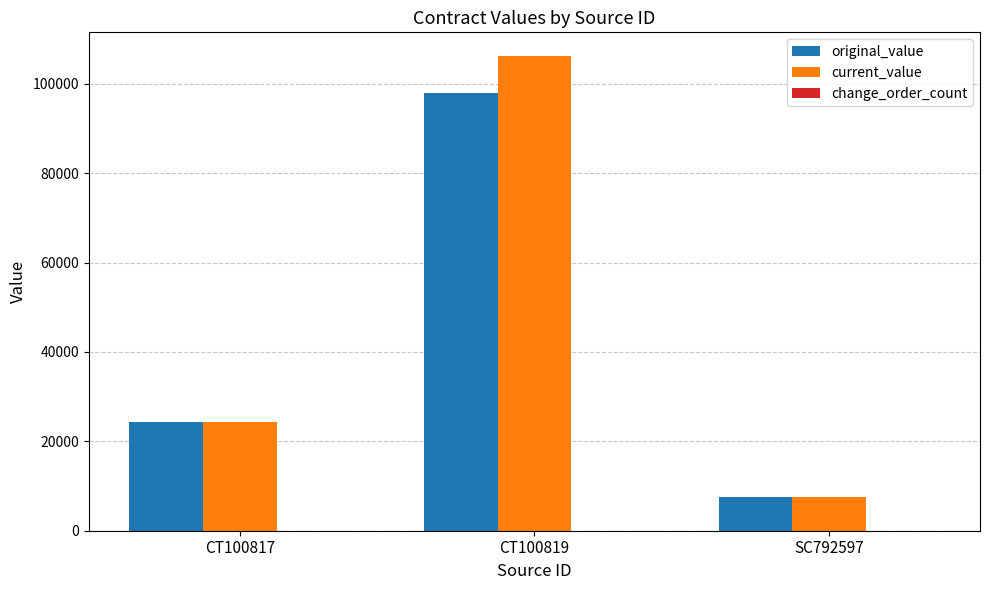

At which category is the sum across all series the highest?

CT100819